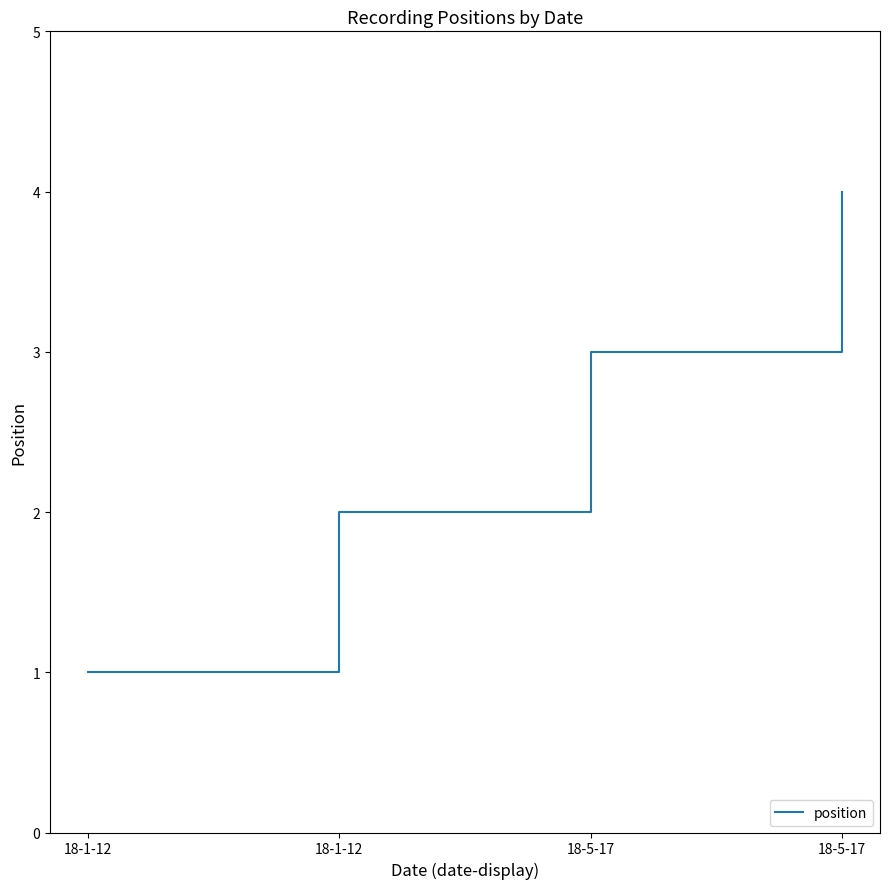

Does the chart have visible grid lines?

No